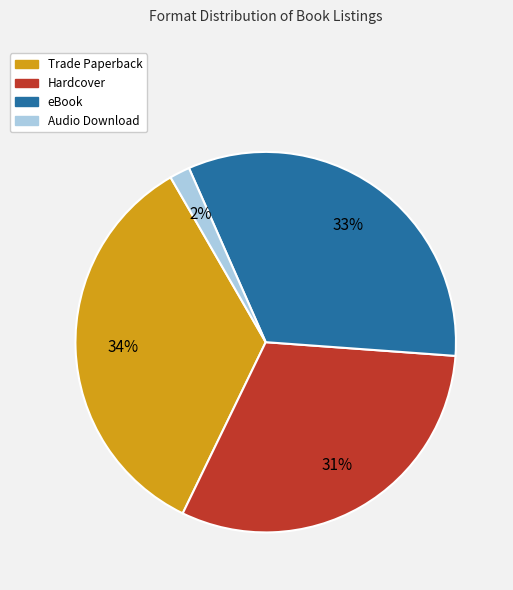

Which category has the biggest portion of the pie?

Trade Paperback